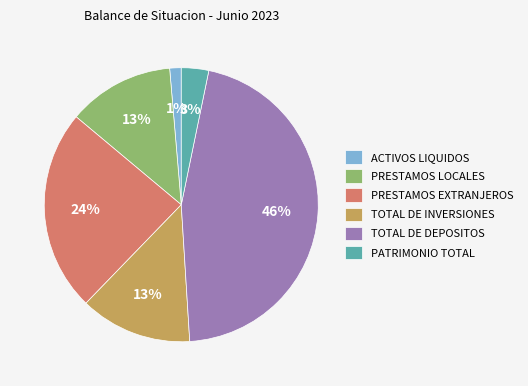

True or false: PRESTAMOS EXTRANJEROS accounts for 33% of the total.

False